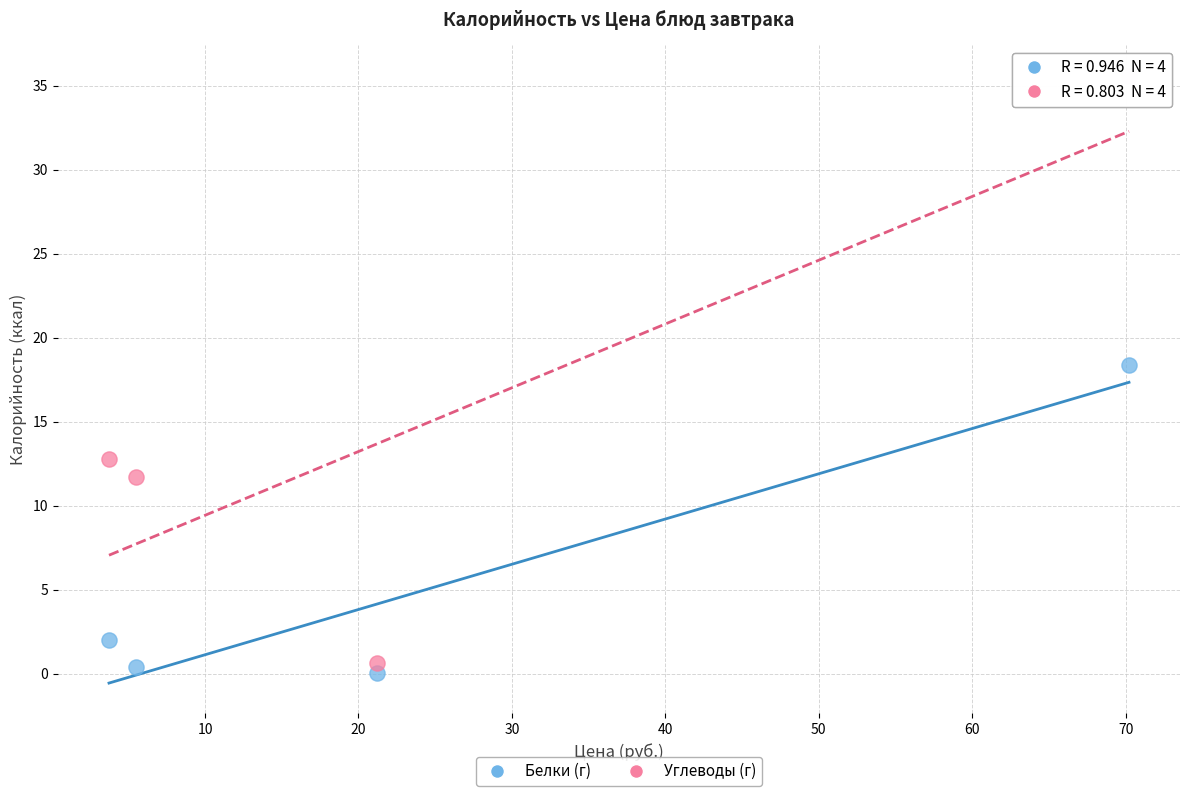

Which series has the widest spread of Y values?

Углеводы (г)